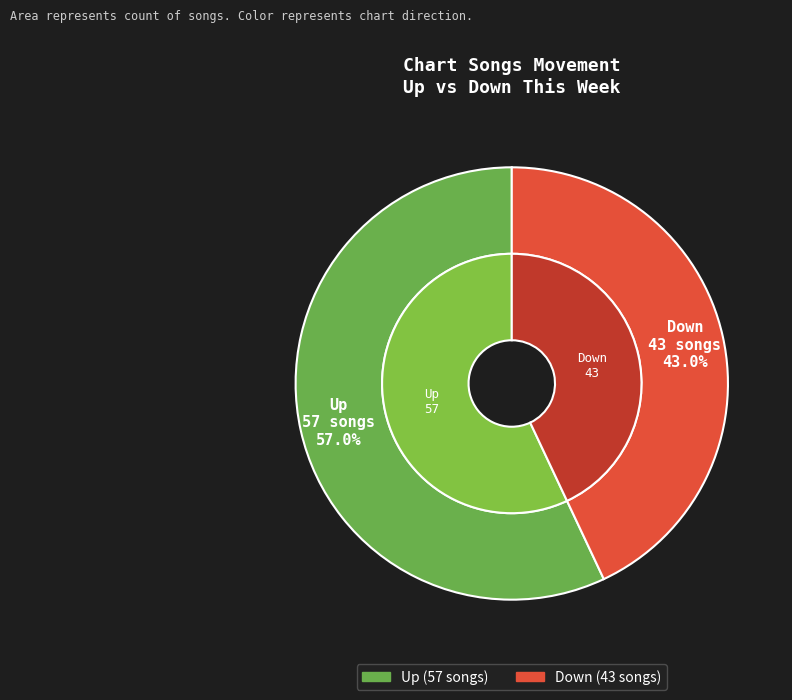

Does down represent more than half of the total?

No